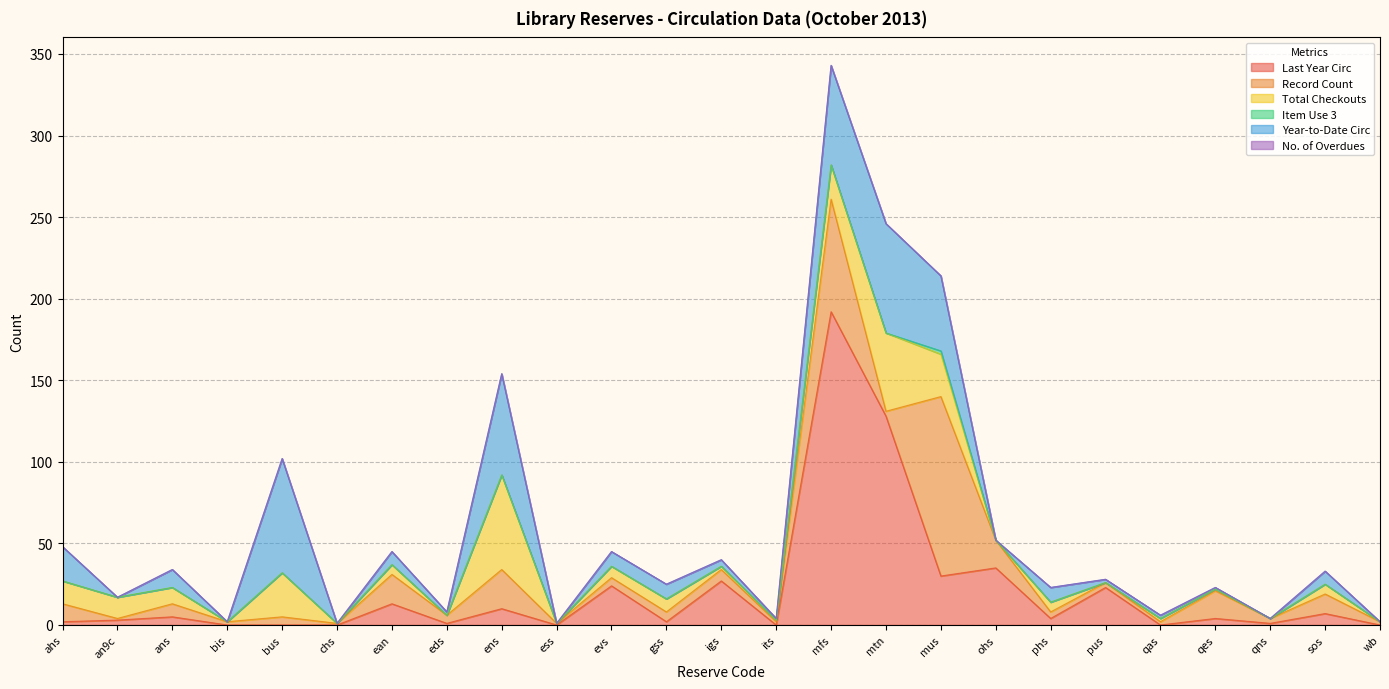

Reading left to right, extract all data points from this chart.

Last Year Circ: 2	3	5	0	0	0	13	1	10	0	24	2	27	0	192	128	30	35	4	23	0	4	1	7	0
Record Count: 11	1	8	2	5	1	18	5	24	1	5	6	7	2	69	3	110	17	4	3	2	17	3	12	2
Total Checkouts: 14	13	10	0	27	0	6	0	58	0	7	8	2	1	21	48	26	0	6	0	2	1	0	6	0
Item Use 3: 0	0	0	0	0	0	0	0	0	0	0	0	0	0	0	0	2	0	0	0	0	0	0	0	0
Year-to-Date Circ: 21	0	11	0	70	0	8	2	62	0	9	9	4	1	61	67	46	0	9	2	2	1	0	8	0
No. of Overdues: 0	0	0	0	0	0	0	0	0	0	0	0	0	0	0	0	0	0	0	0	0	0	0	0	0